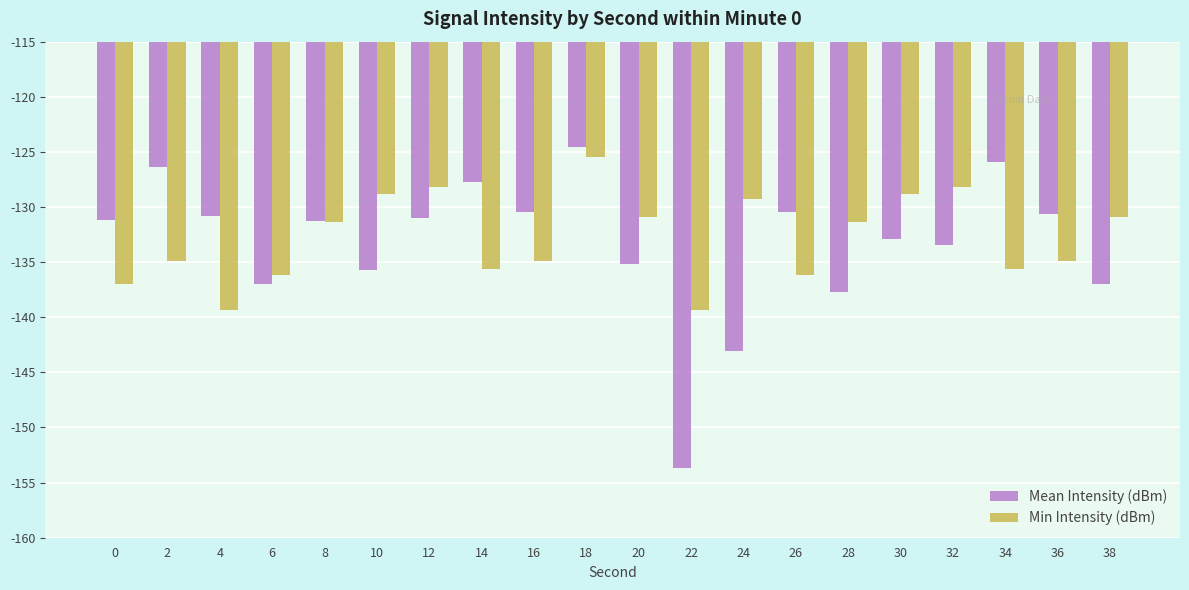

List the series in order of their peak value, lowest first.

Min Intensity (dBm), Mean Intensity (dBm)